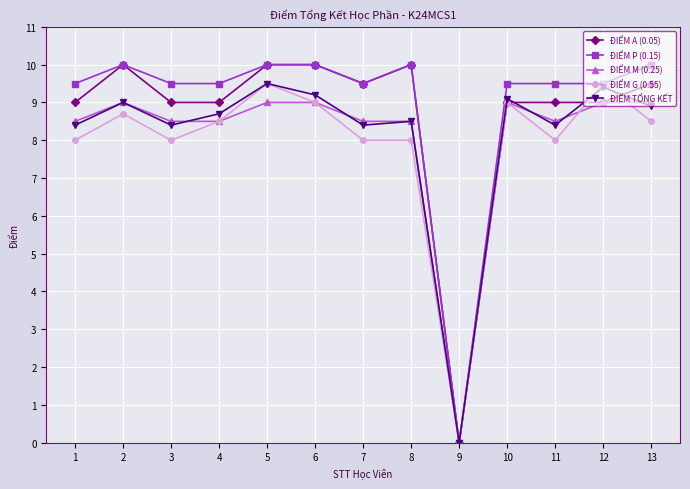

Reading left to right, what are all the values shown in this chart?

ĐIỂM A (0.05): 1=9.0	2=10.0	3=9.0	4=9.0	5=10.0	6=10.0	7=9.5	8=10.0	9=0.0	10=9.0	11=9.0	12=9.0	13=9.5
ĐIỂM P (0.15): 1=9.5	2=10.0	3=9.5	4=9.5	5=10.0	6=10.0	7=9.5	8=10.0	9=0.0	10=9.5	11=9.5	12=9.5	13=10.0
ĐIỂM M (0.25): 1=8.5	2=9.0	3=8.5	4=8.5	5=9.0	6=9.0	7=8.5	8=8.5	9=0.0	10=9.0	11=8.5	12=9.0	13=9.0
ĐIỂM G (0.55): 1=8.0	2=8.7	3=8.0	4=8.5	5=9.5	6=9.0	7=8.0	8=8.0	9=0.0	10=9.0	11=8.0	12=9.5	13=8.5
ĐIỂM TỔNG KẾT: 1=8.4	2=9.0	3=8.4	4=8.7	5=9.5	6=9.2	7=8.4	8=8.5	9=0.0	10=9.1	11=8.4	12=9.4	13=8.9